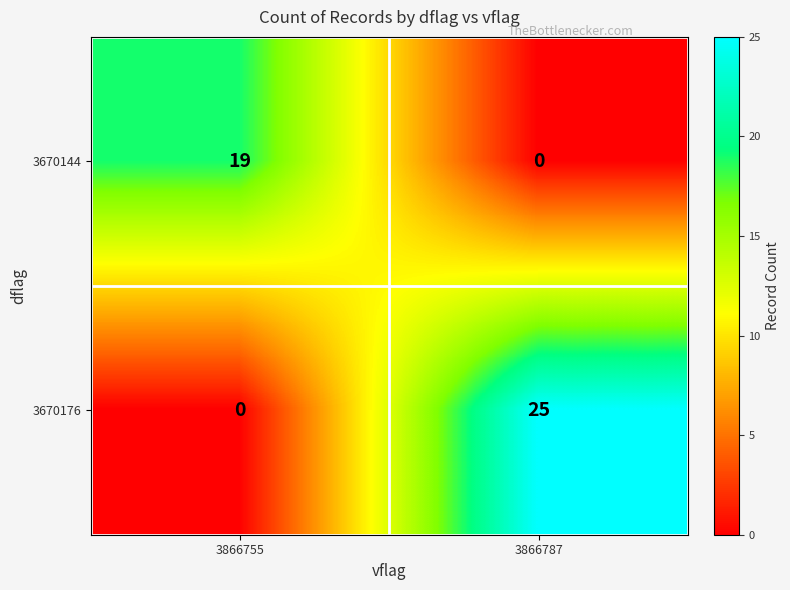

The 3670176 series shows 25 at 3866787. True or false?

True